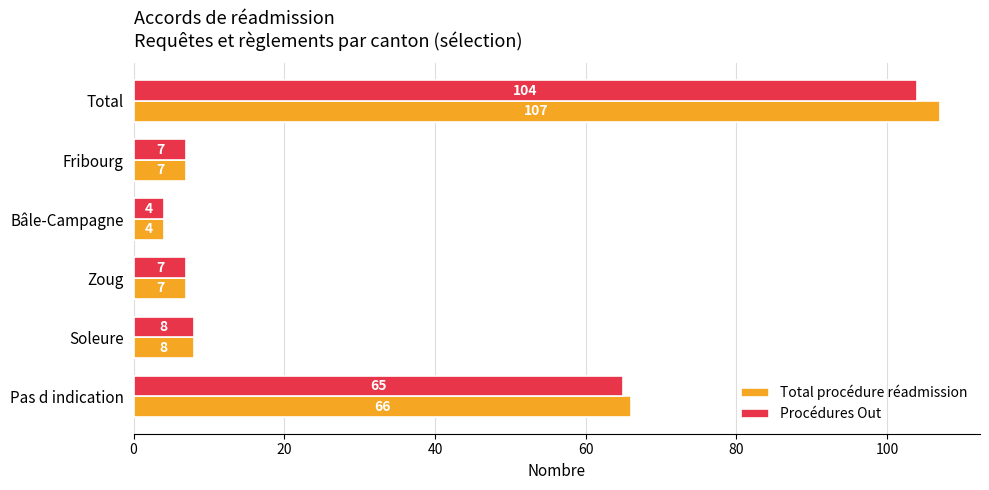

What is the lowest value of the Total procédure réadmission series?

4